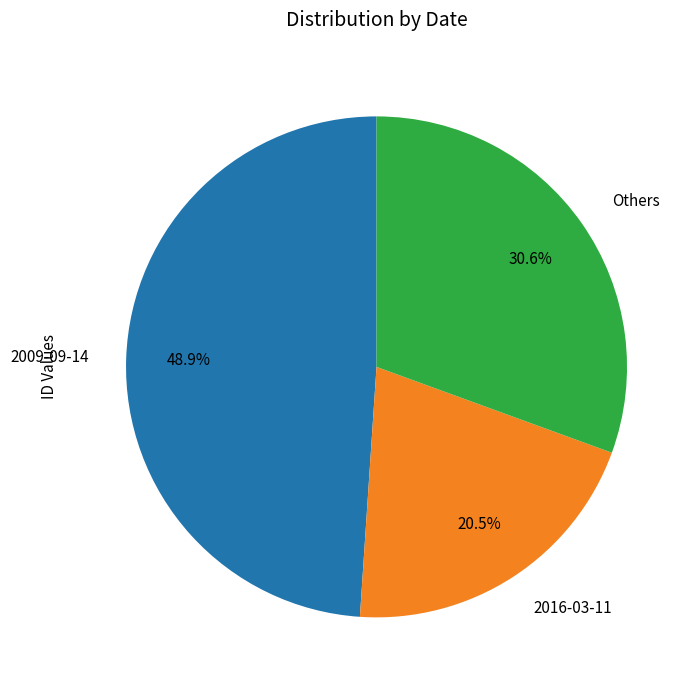

What portion of the pie excludes 2009-09-14?

51.1%